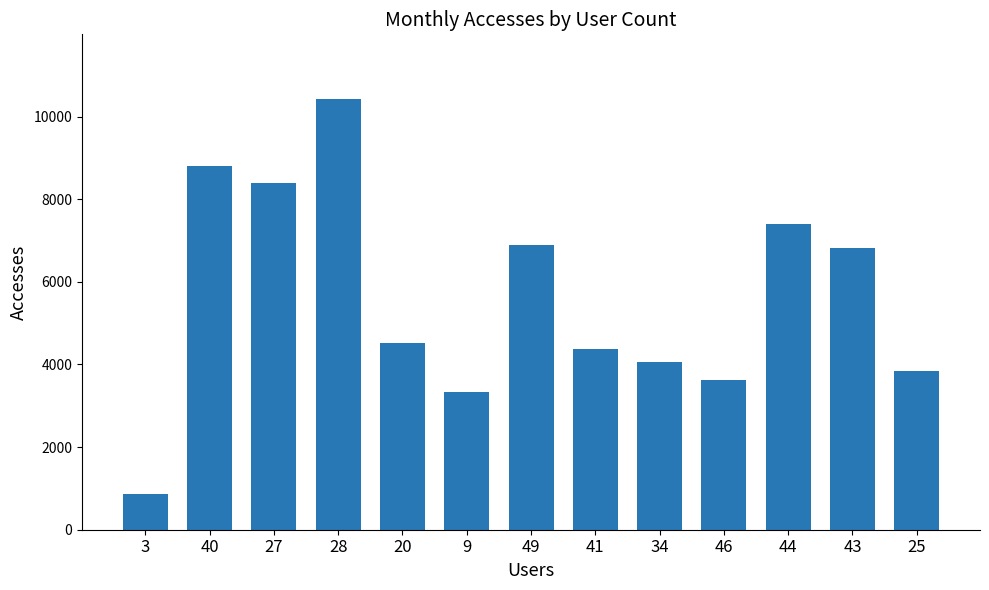

What is the average value?

5640